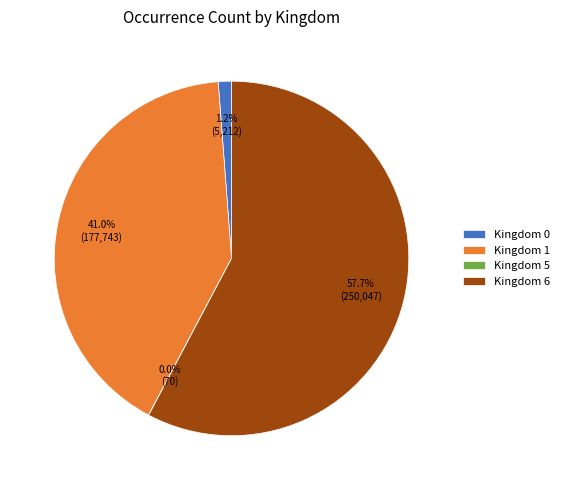

What is the ratio of the value at Kingdom 1 to the value at Kingdom 6?

0.7